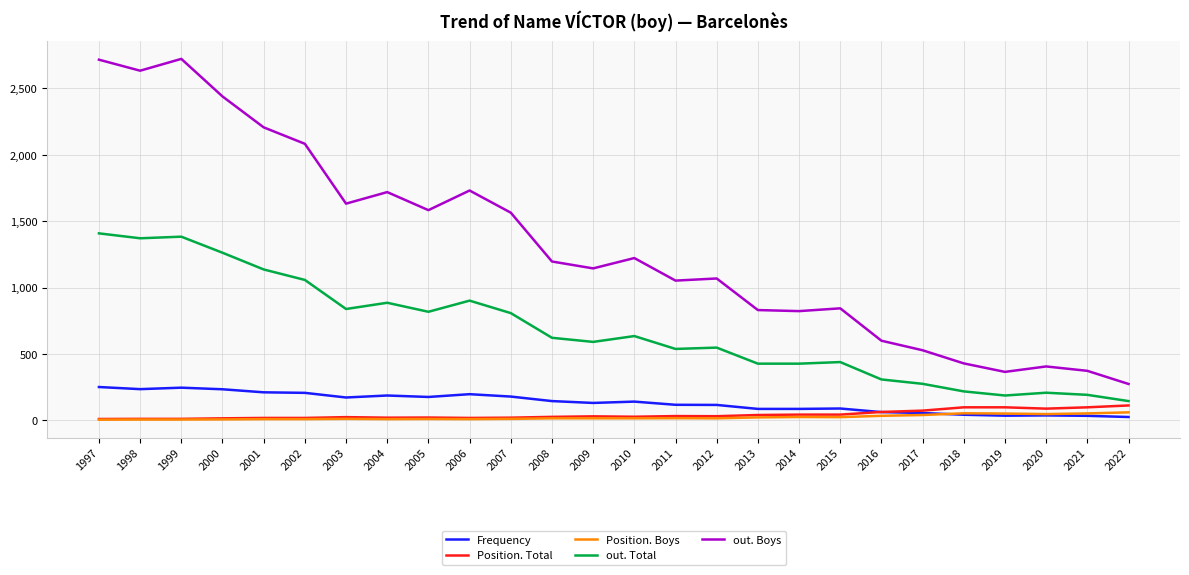

Which series changed the most between 2000 and 2003?

out. Boys